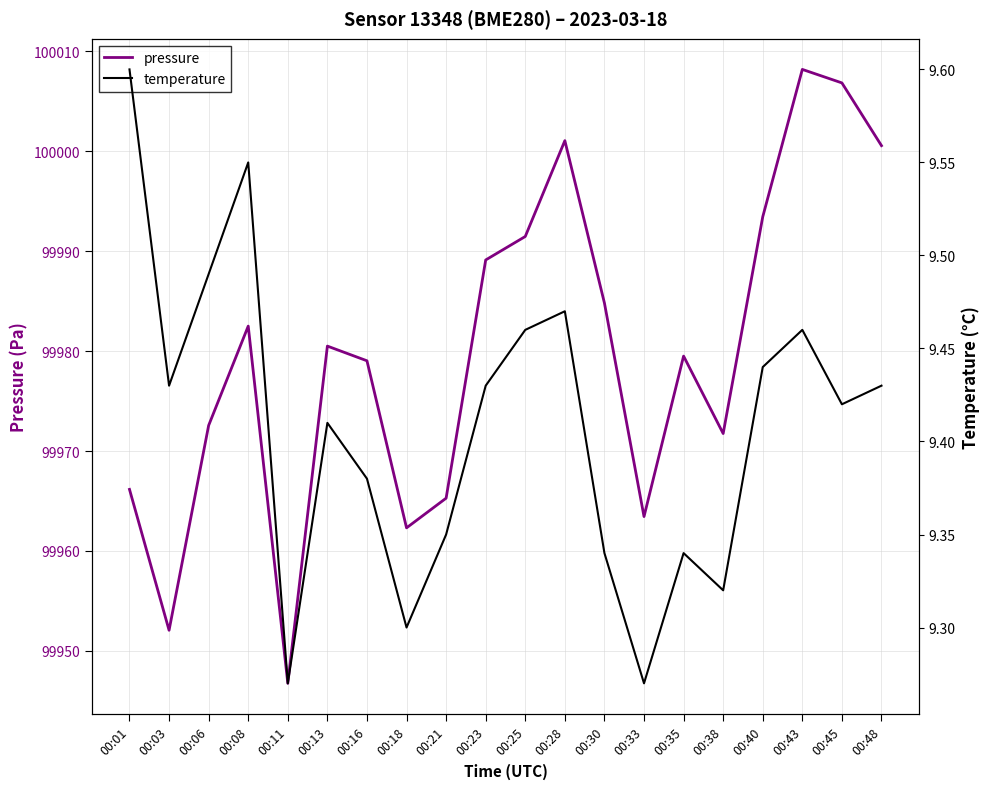

How many values in the pressure series are below 99980?

10